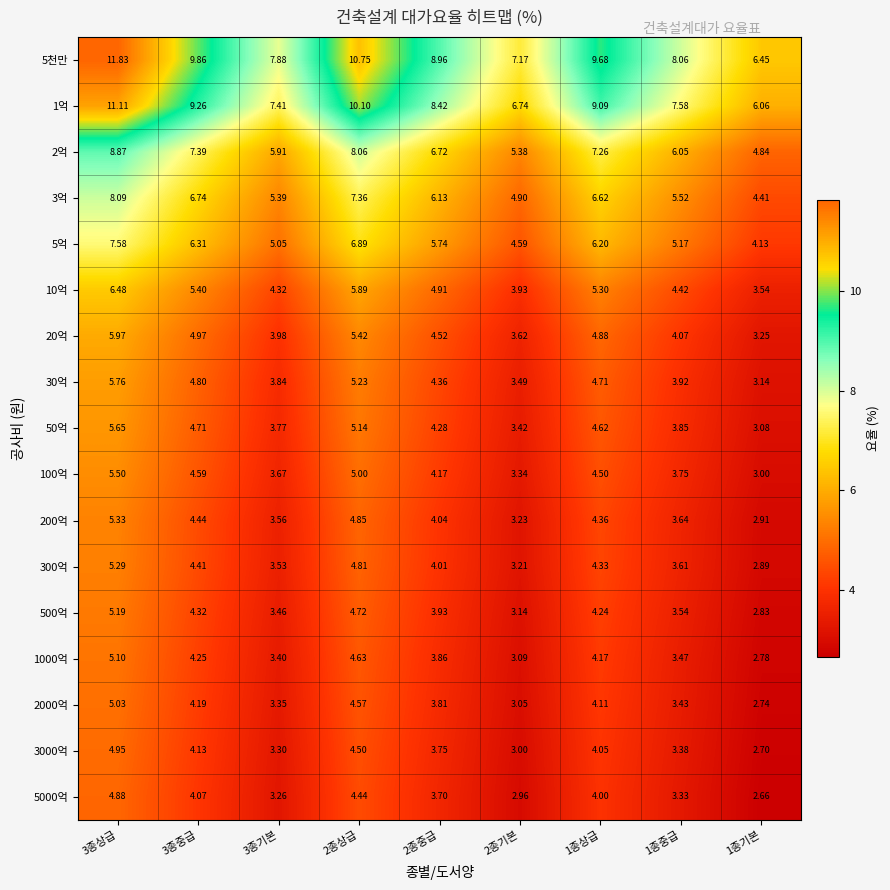

How many categories are shown in the chart?

9